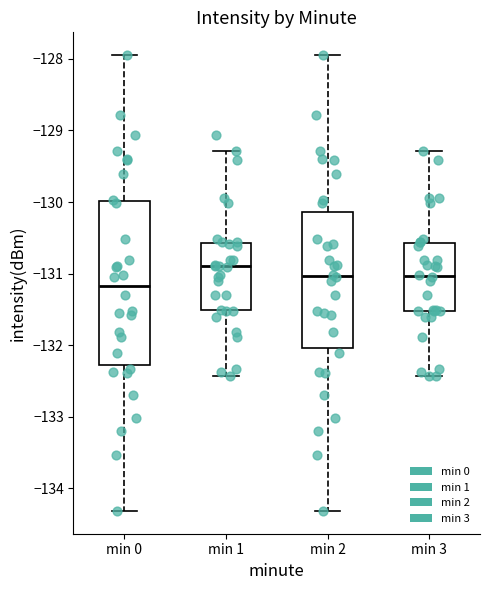

Reading left to right, transcribe this box plot: for each box, give where its median line is, the range the box spans, and where its two whiskers end, as read against the y-axis. The values are not printed on the chart, so give them approximately, as read against the axis.

min 0: median -131.2, box -132.3 to -130.0, whiskers -134.3 to -127.9
min 1: median -130.9, box -131.5 to -130.6, whiskers -132.4 to -129.3
min 2: median -131.0, box -132.0 to -130.1, whiskers -134.3 to -127.9
min 3: median -131.0, box -131.5 to -130.6, whiskers -132.4 to -129.3